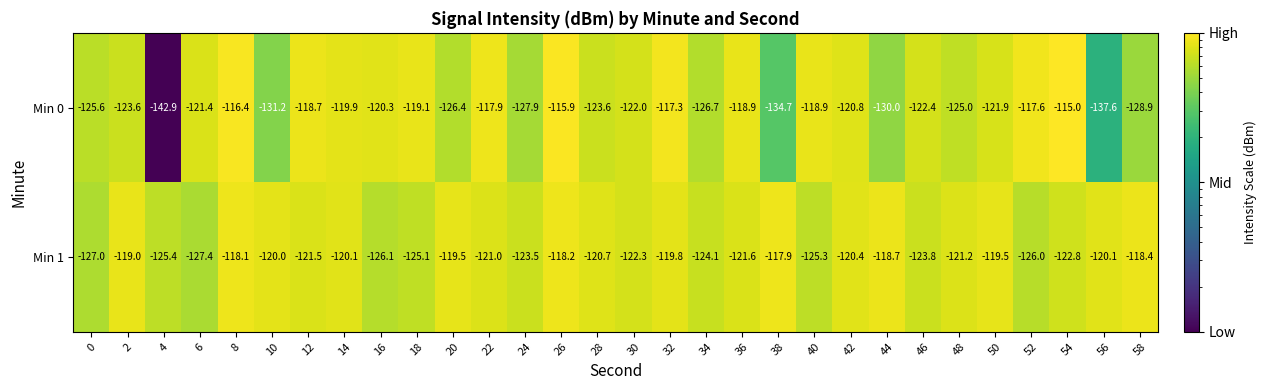

Which series changed the most between 28 and 38?

Min 0